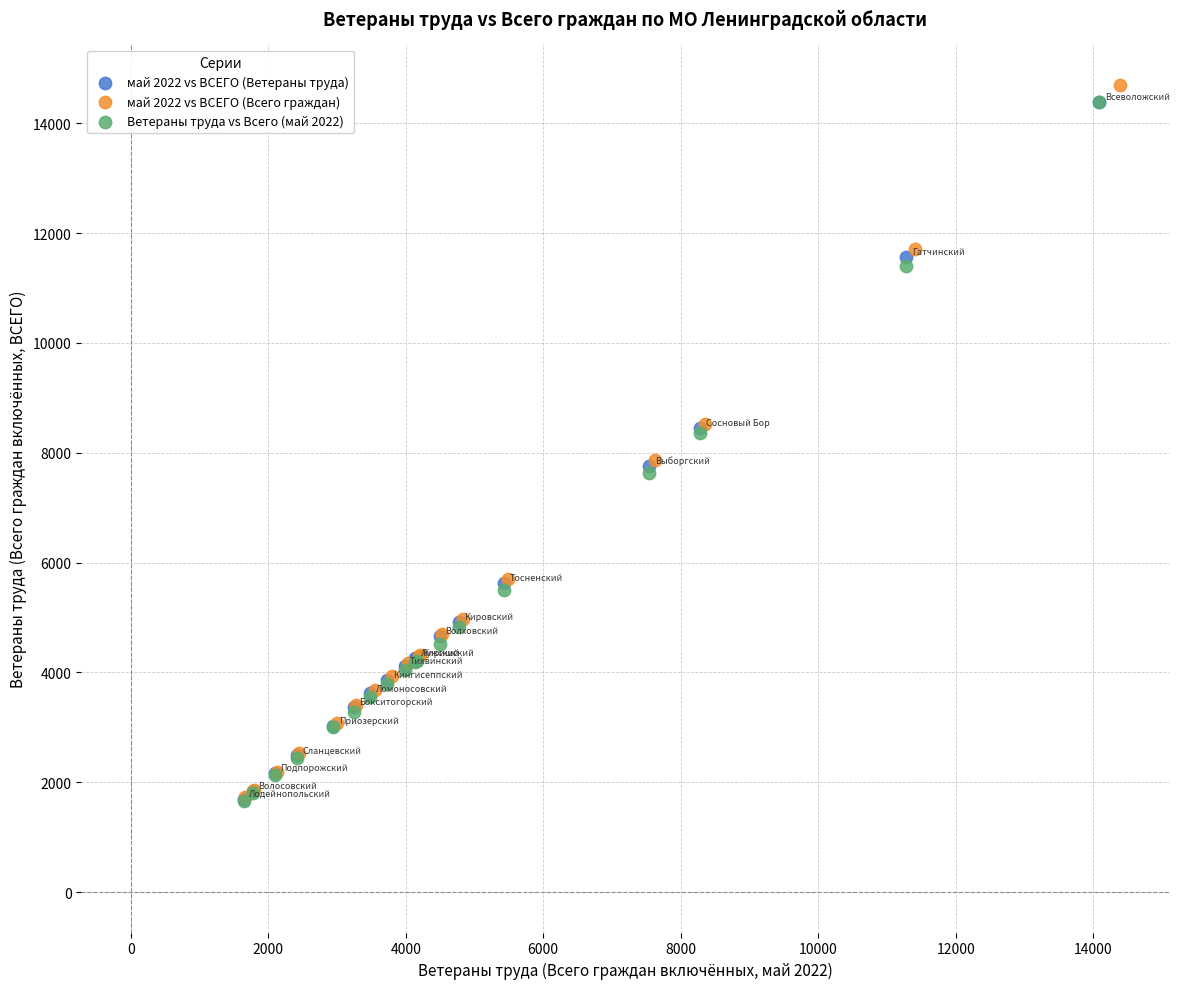

Which series has the largest Y range (max minus min)?

май 2022 vs ВСЕГО (Всего граждан)